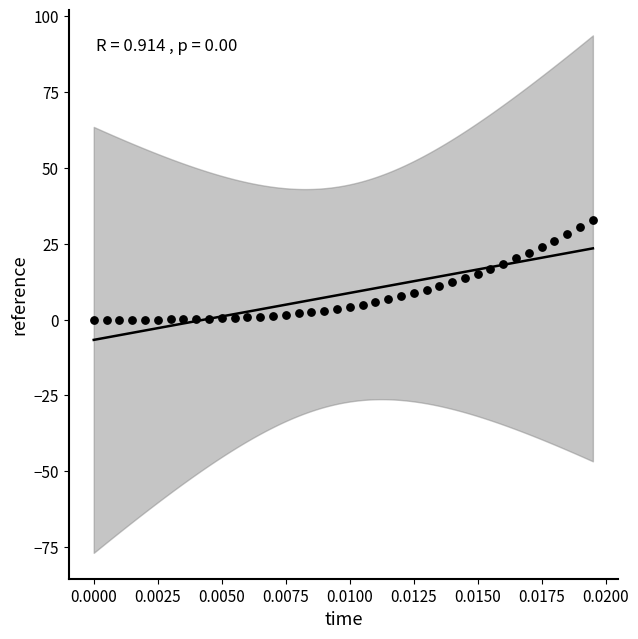

What is the range of Y values (max minus min)?

32.8